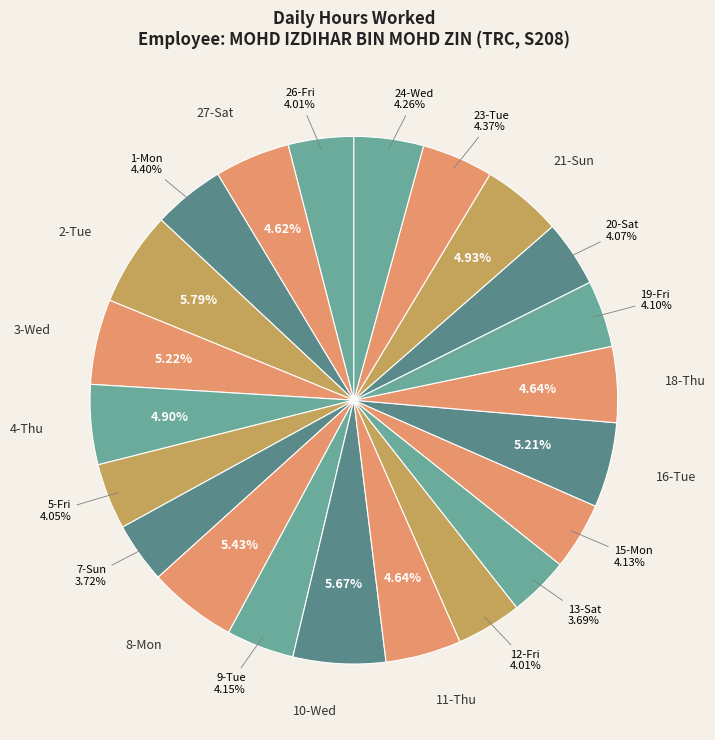

Is there any slice that represents more than half of the pie?

No